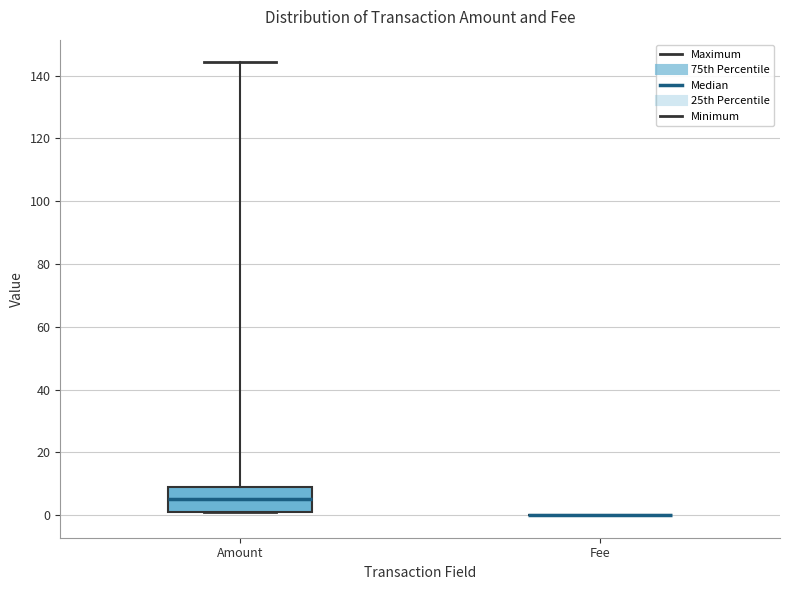

Reading left to right, read every box against the y-axis: the position of its median line, the range the box covers, and the ends of its whiskers. The values are not printed on the chart, so give them approximately, as read against the axis.

Amount: median 6, box 2 to 10, whiskers 2 to 144
Fee: box collapsed to a line at 0, whiskers 0 to 0